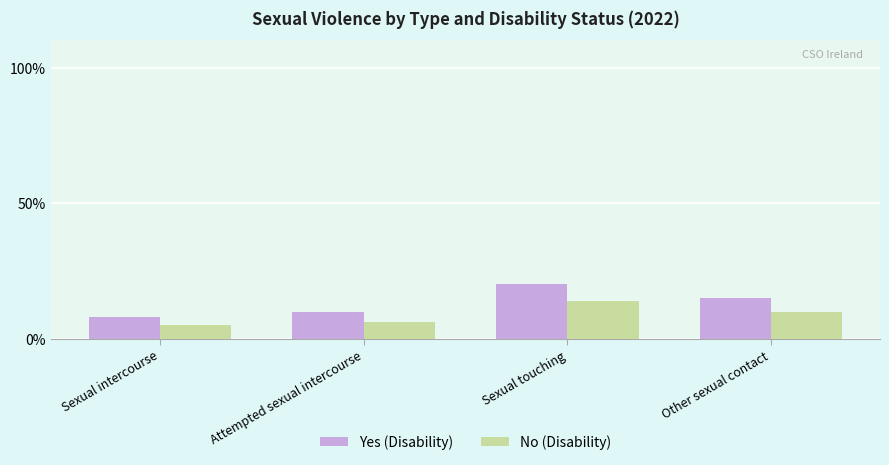

What are all the series names shown in the legend?

Yes (Disability), No (Disability)